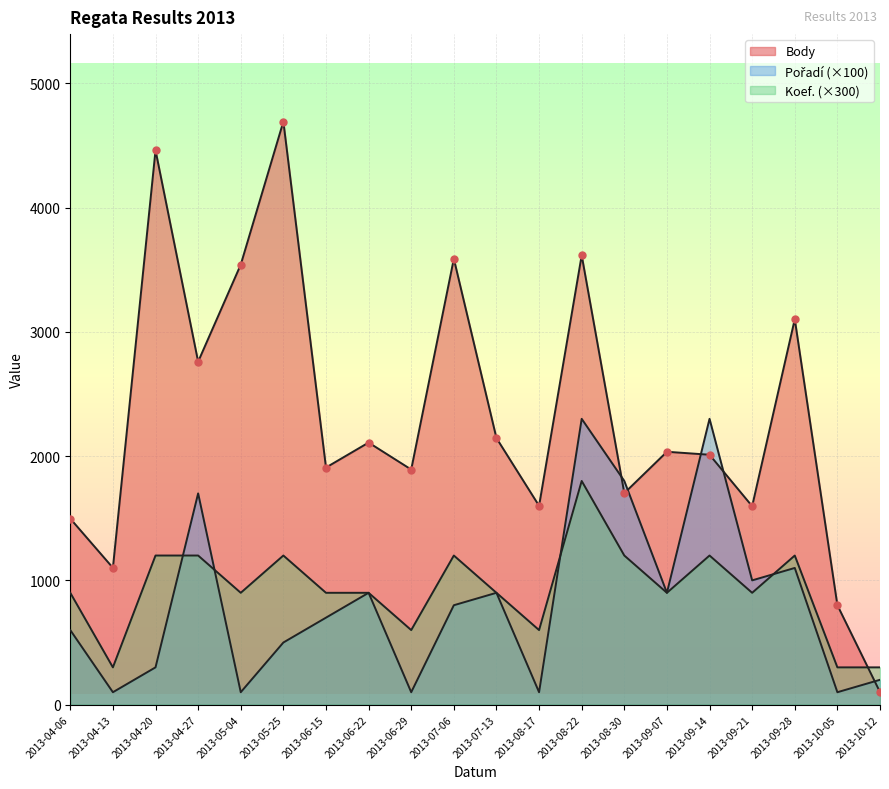

After their last crossing, which series has the higher values: Pořadí or Body?

Pořadí